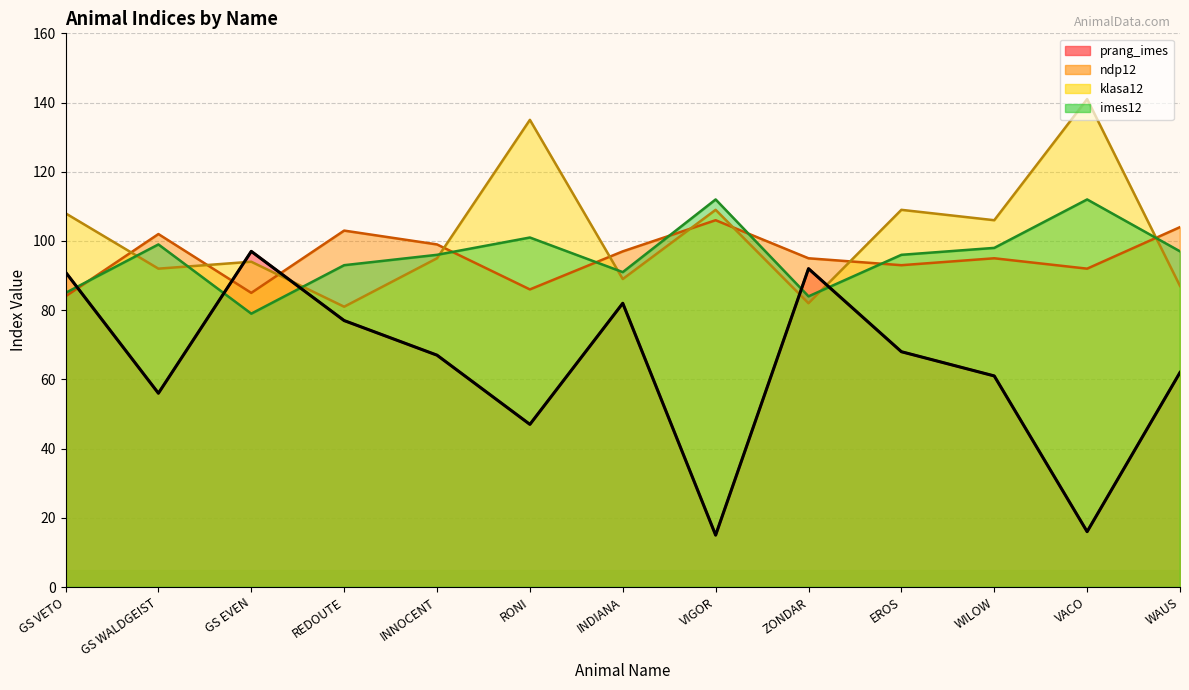

What is the label of the 7th point from the right?

INDIANA